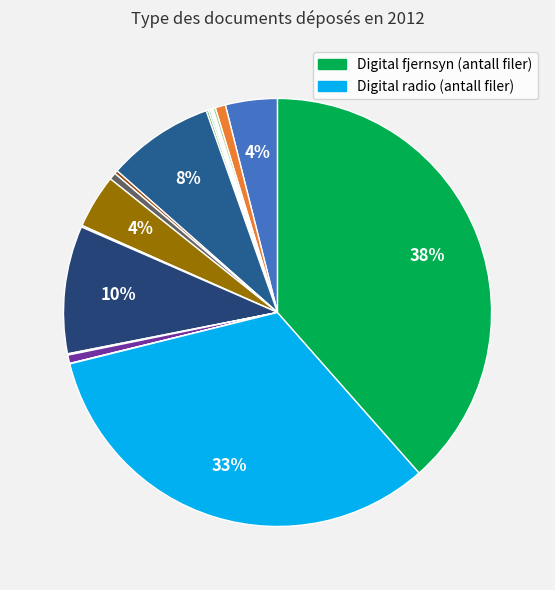

Which slice is the largest?

Digital fjernsyn (antall filer)